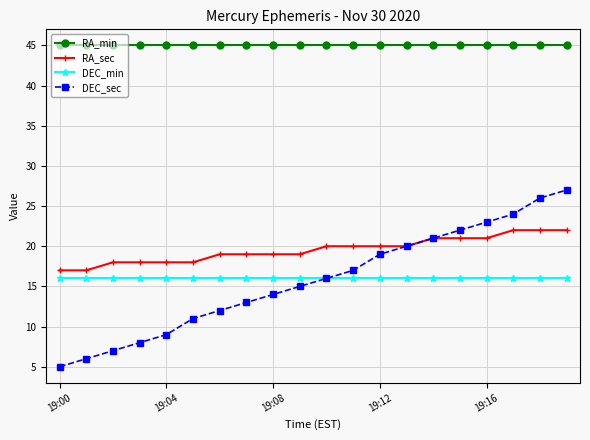

Which series has the largest range (max minus min)?

DEC_sec